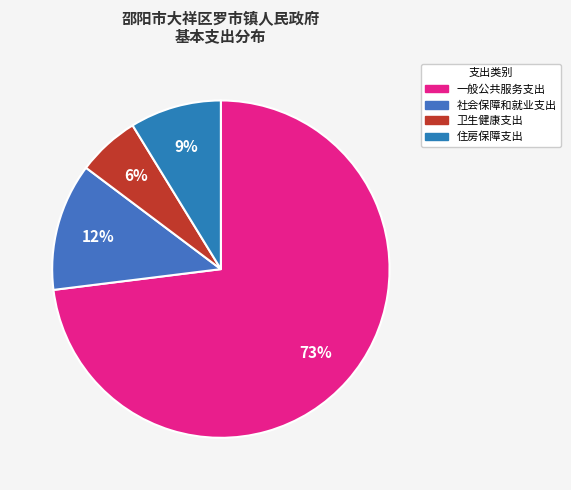

What percentage is the 社会保障和就业支出 slice, to the nearest percent?

12%